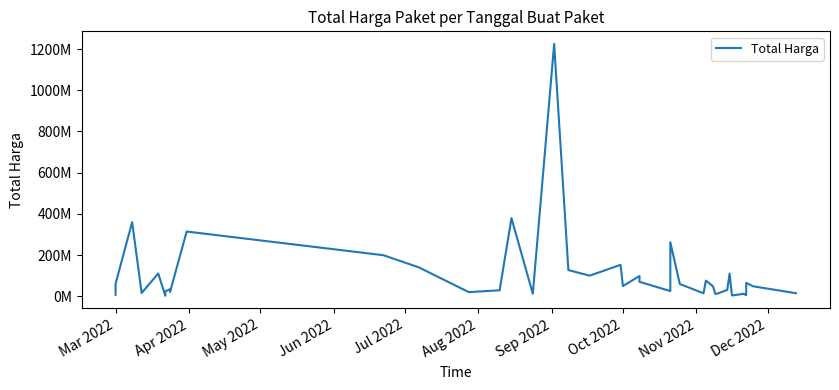

Reading left to right, extract all data points from this chart.

6936000	59935000	359500000	15787200	110389990	2395750	23680800	34132505	27720000	21231000	314121780	199200000	139800000	19950000	29000000	379075000	12000000	1224682000	127000000	100000000	152477000	49478000	98000000	70000000	25200000	262118150	59375000	14400000	75920000	48140000	11100000	13442000	30800000	110000000	3825000	11800000	5093000	65000000	48140000	14750000